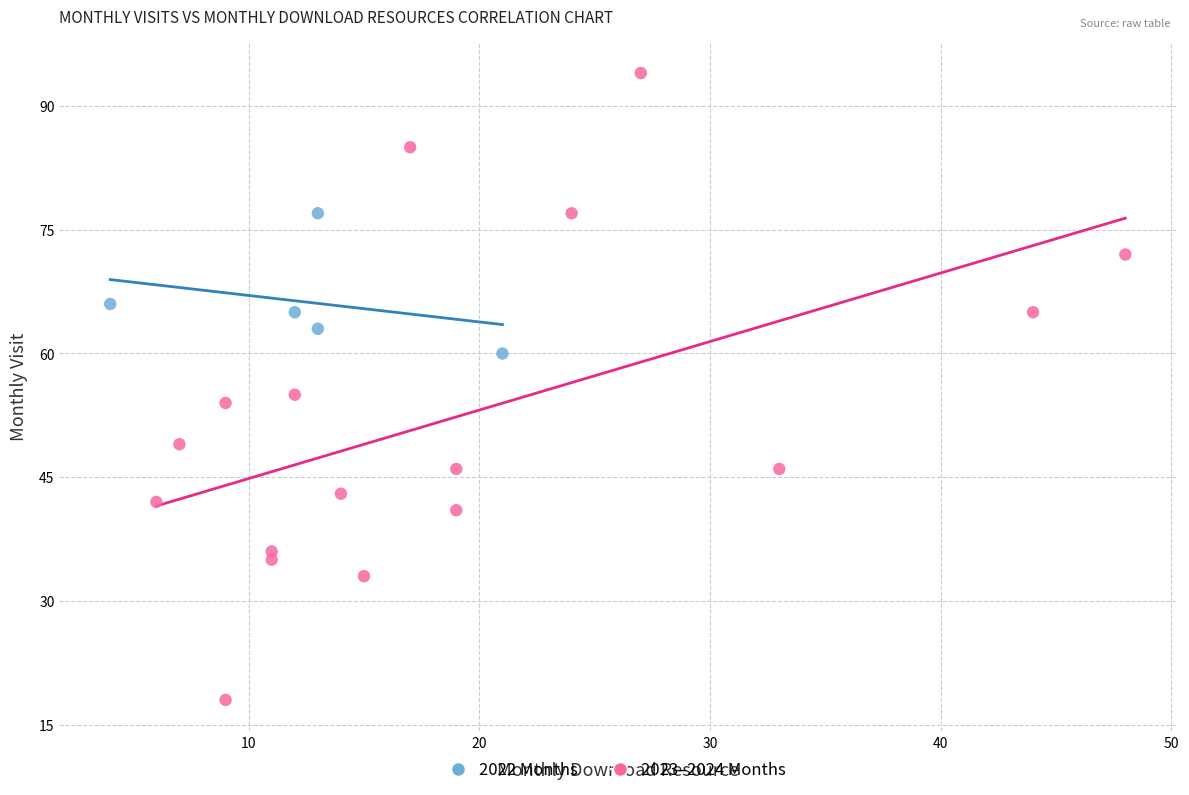

Which series contains the highest Y value?

2023–2024 Months